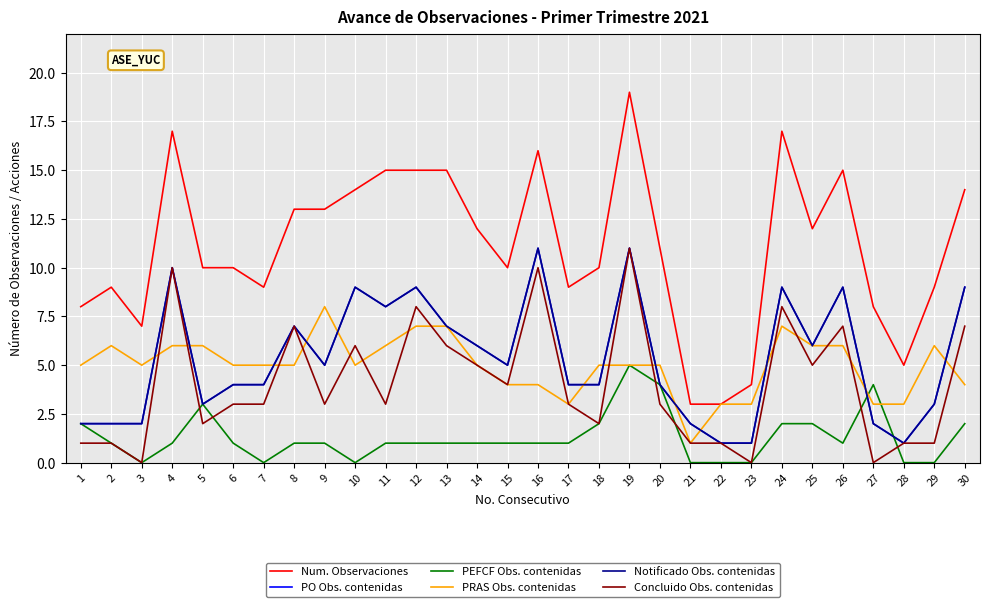

Rank the series by their maximum value, from lowest to highest.

PEFCF Obs. contenidas, PRAS Obs. contenidas, PO Obs. contenidas, Notificado Obs. contenidas, Concluido Obs. contenidas, Num. Observaciones